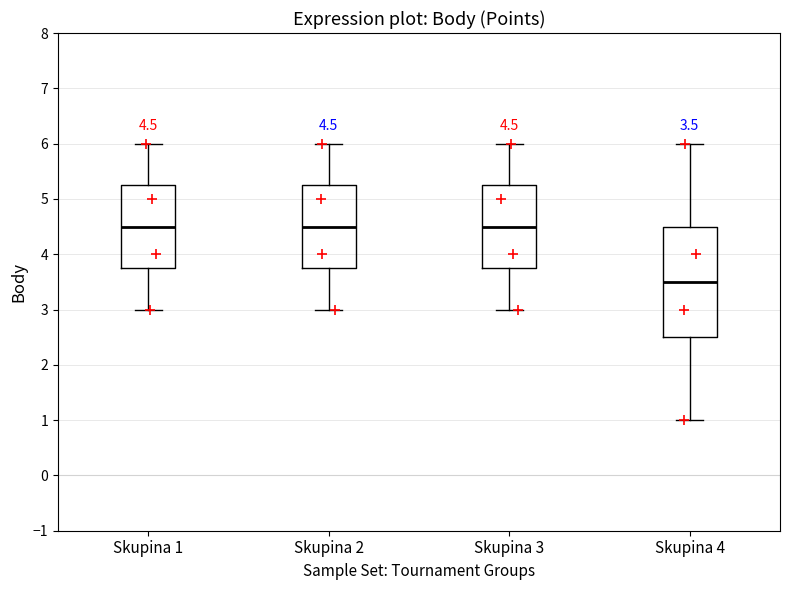

Comparing the boxes themselves (not the whiskers), which one is the tallest?

Skupina 4